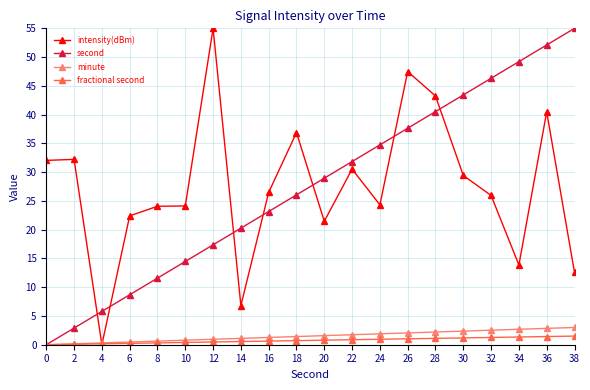

What is the highest value of the fractional second series?

1.5